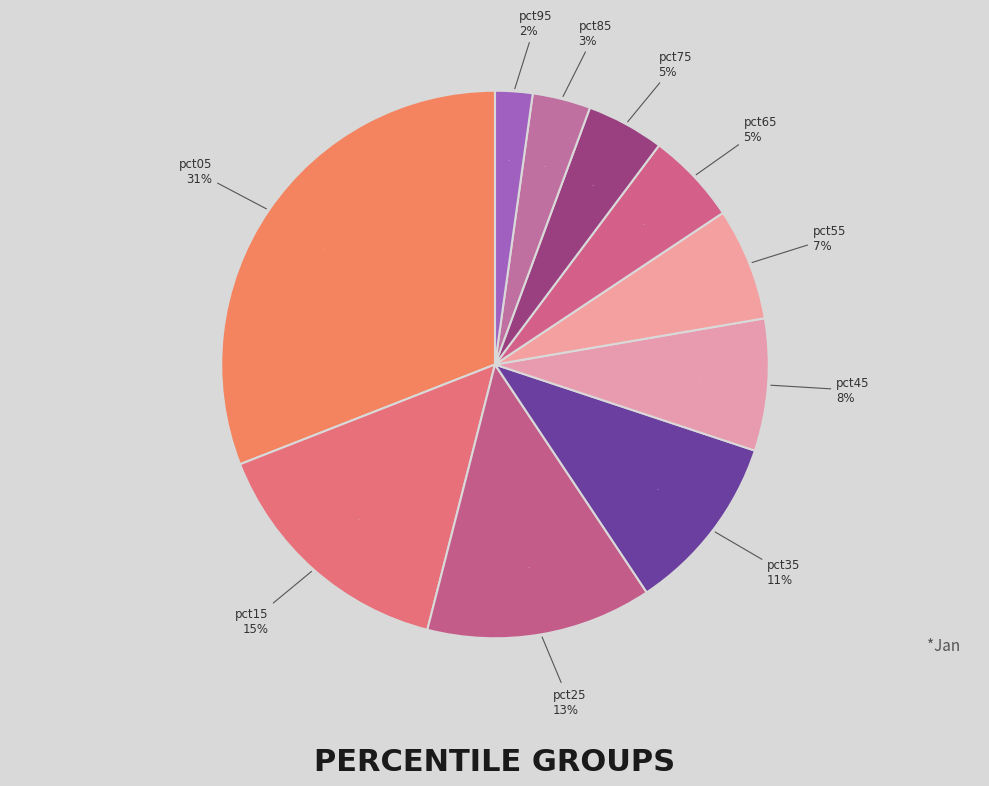

To the nearest percent, what percentage of the pie is pct65?

5%